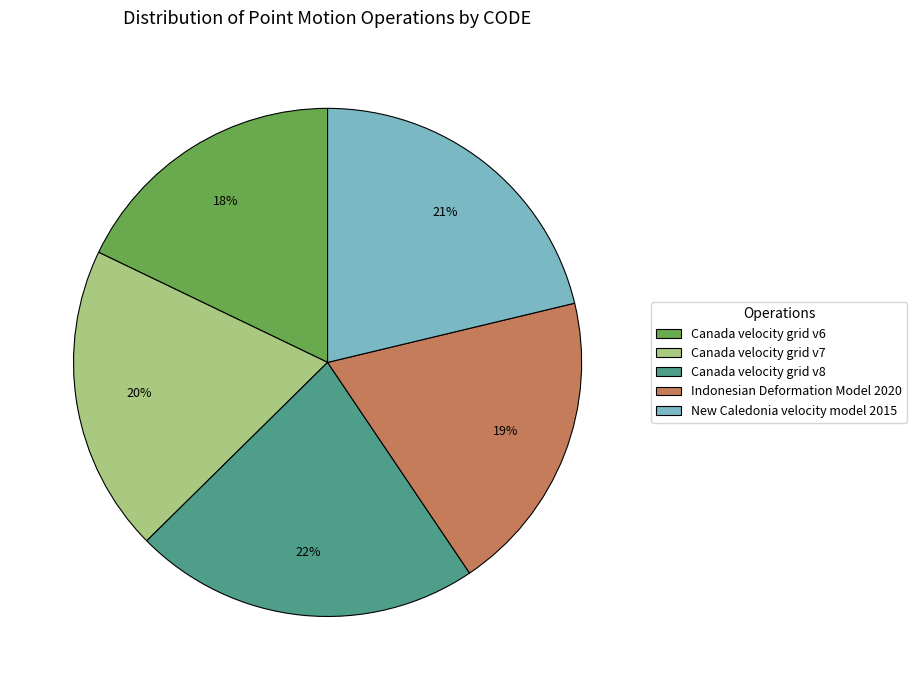

Does Canada velocity grid v8 represent more than half of the total?

No